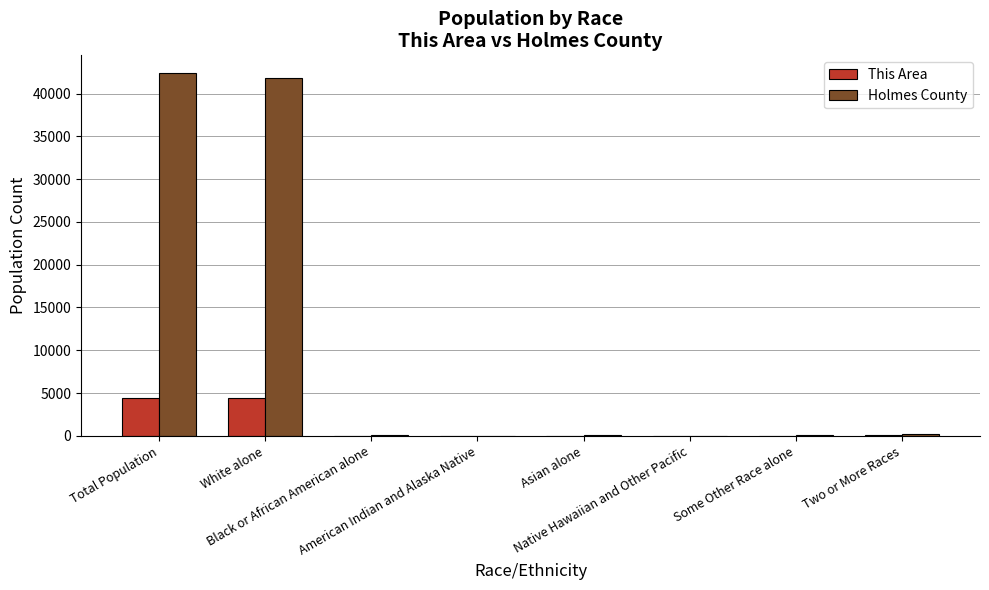

What value does the Holmes County series have at Native Hawaiian and Other Pacific?

19